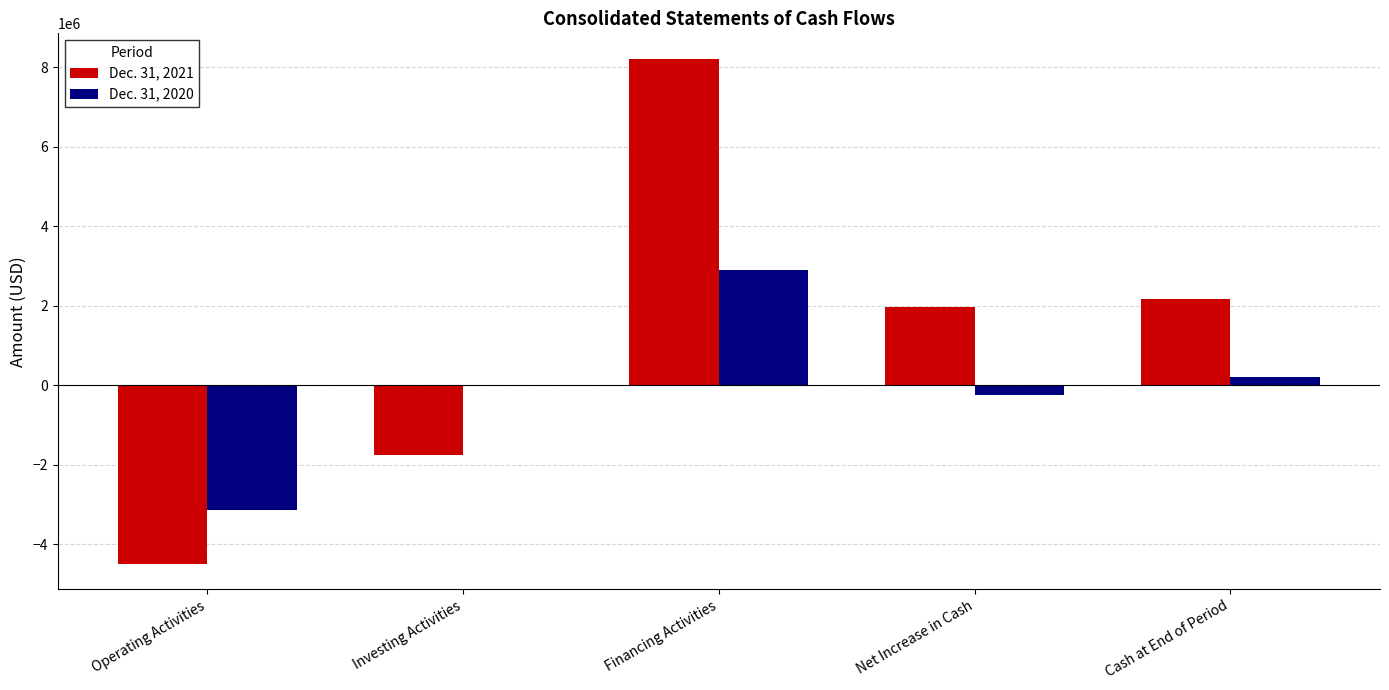

Which series has the largest total across all categories?

Dec. 31, 2021